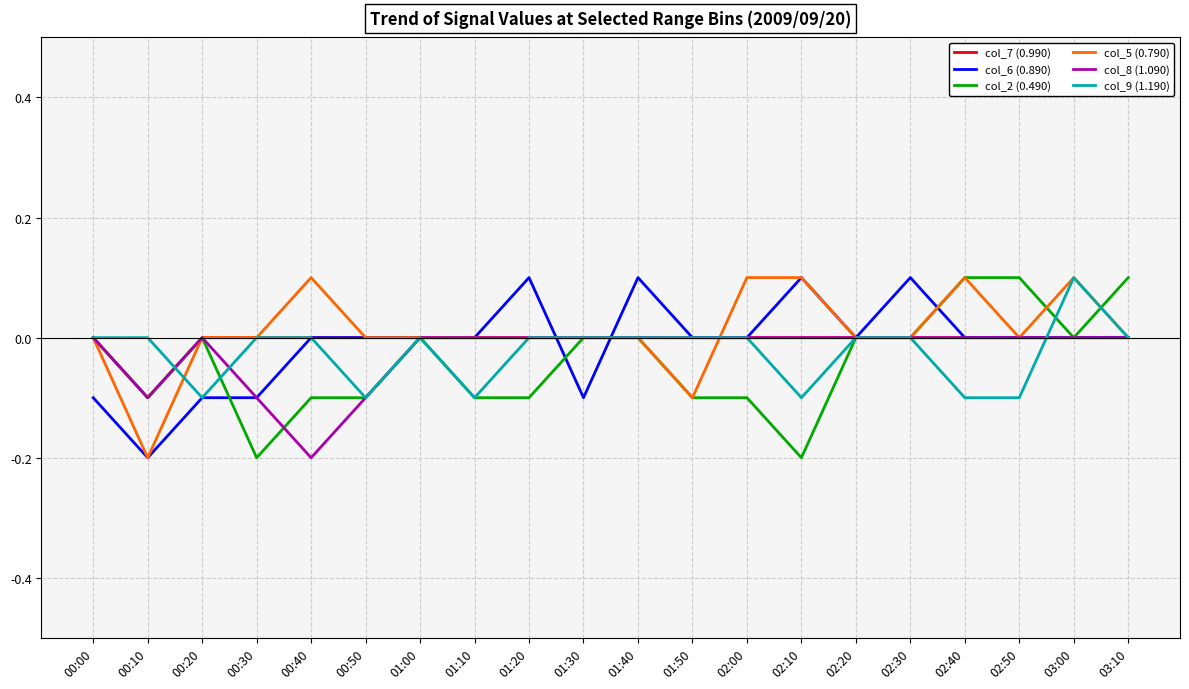

Is it true that col_7 (0.990) equals -0.0 at 03:10?

True